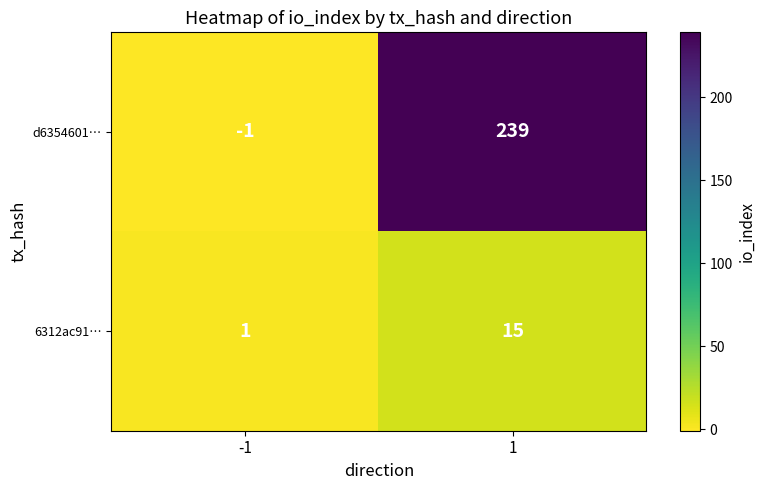

The value of 6312ac91… at -1 is 1. True or false?

True